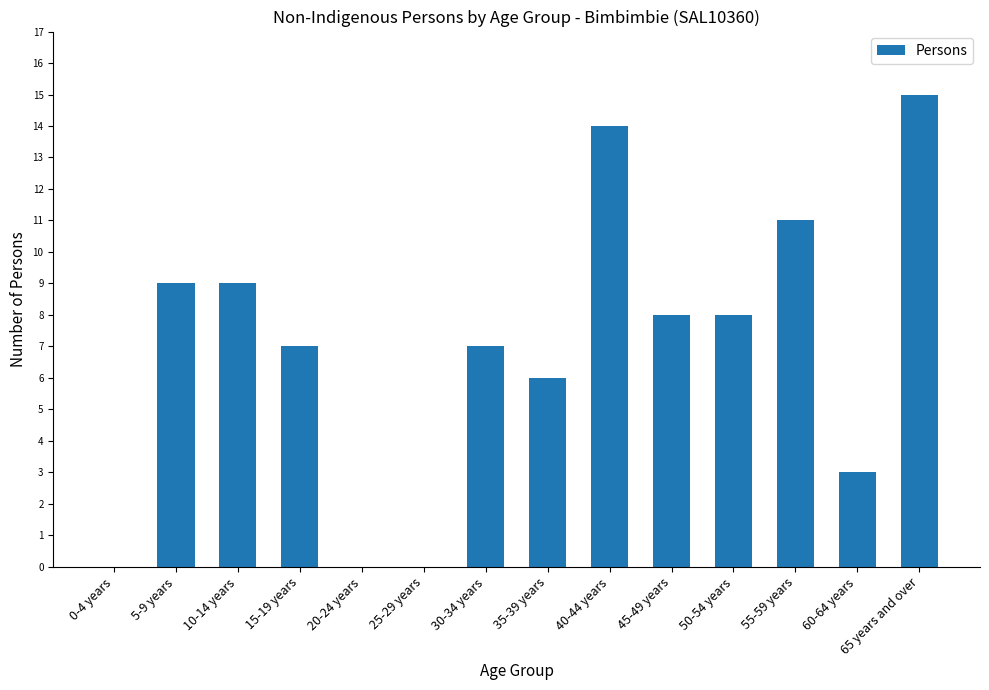

Reading left to right, extract all data points from this chart.

0-4 years=0	5-9 years=9	10-14 years=9	15-19 years=7	20-24 years=0	25-29 years=0	30-34 years=7	35-39 years=6	40-44 years=14	45-49 years=8	50-54 years=8	55-59 years=11	60-64 years=3	65 years and over=15